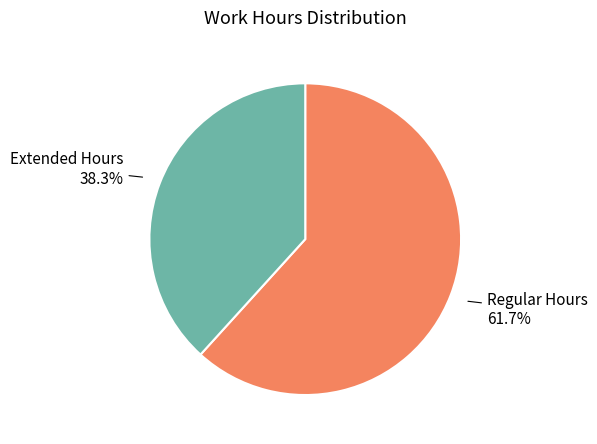

Does any single category account for the majority?

Yes